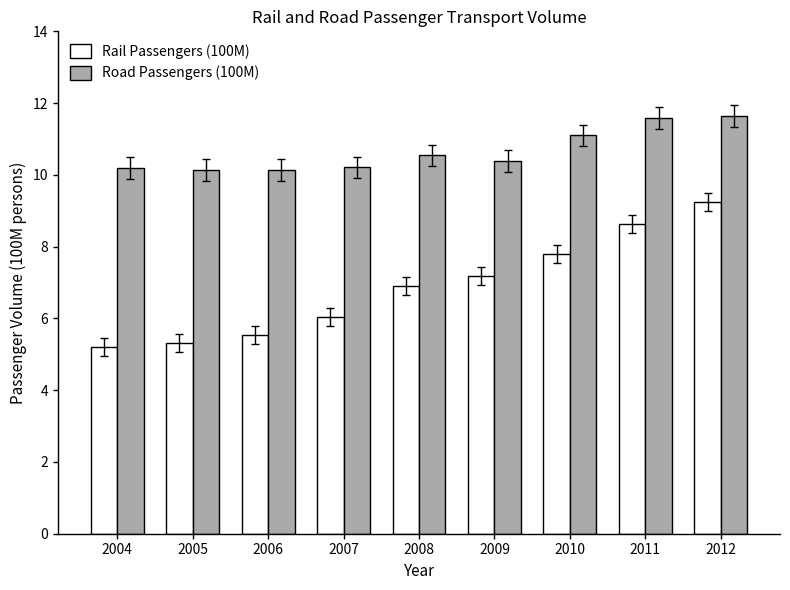

What is the sum of the Rail Passengers (100M) values at 2012 and 2009?

16.4